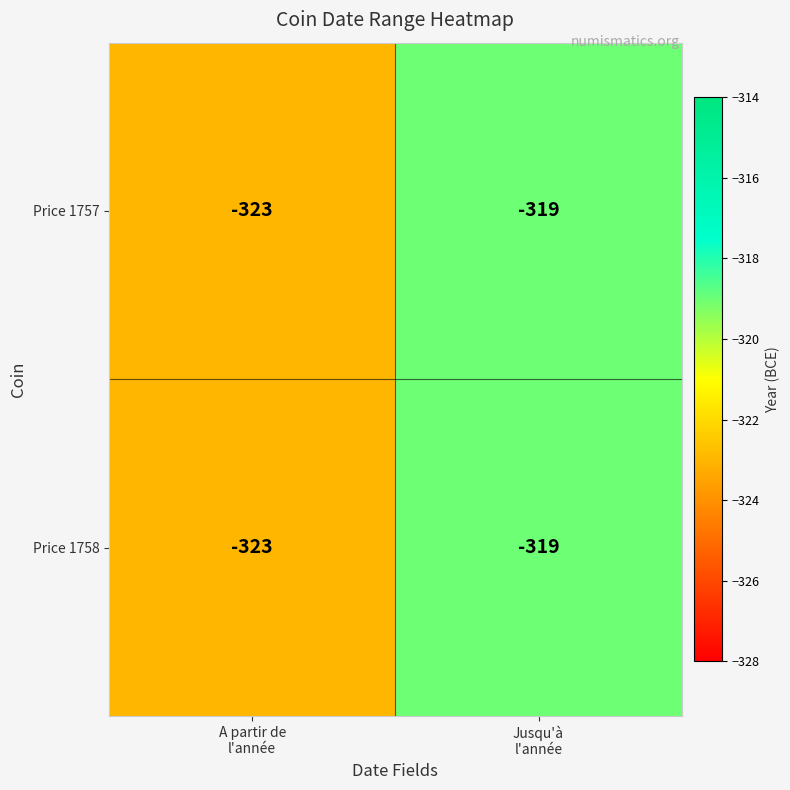

Which label corresponds to the largest value in the chart?

Jusqu'à
l'année